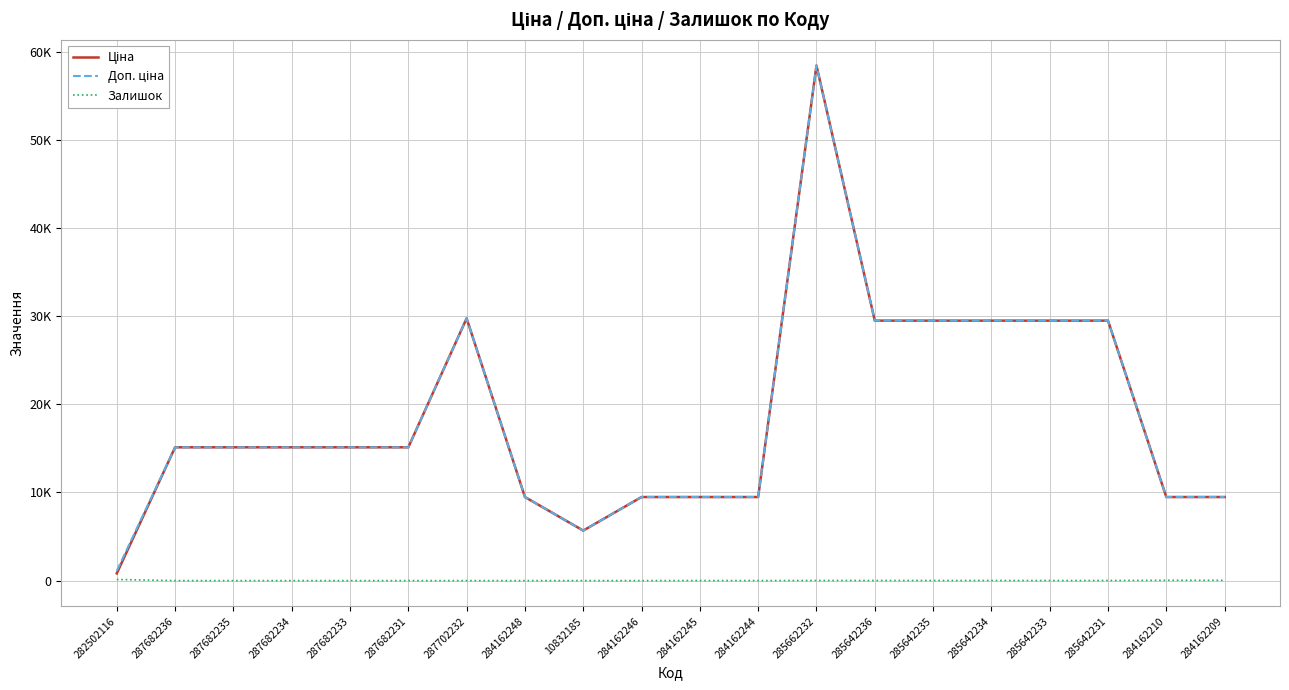

Does the chart display data point markers on the line(s)?

No